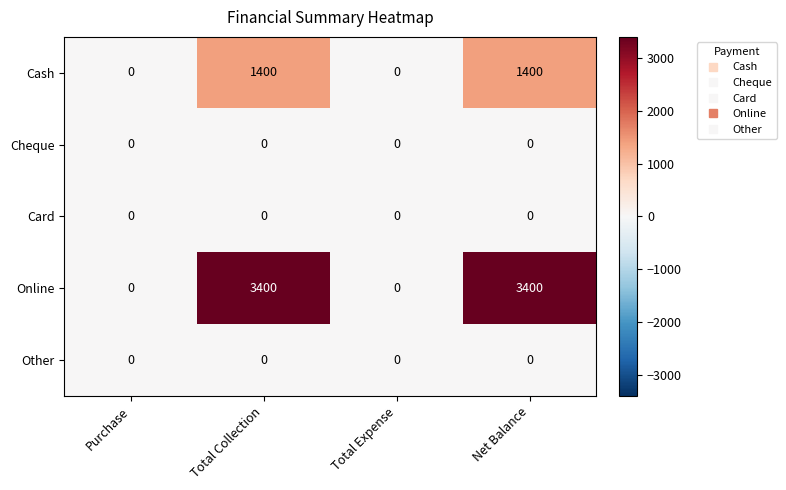

What is the difference between the maximum and minimum values in the Cash series?

1400